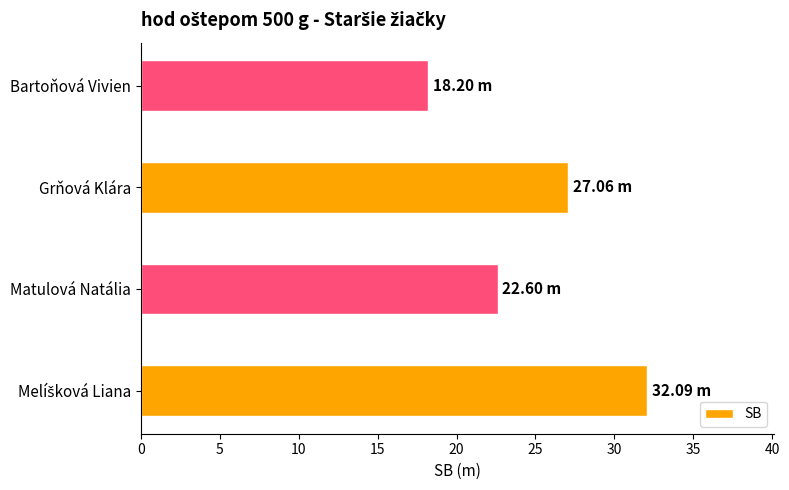

Approximately how many times larger is the value at Matulová Natália compared to Grňová Klára?

0.8